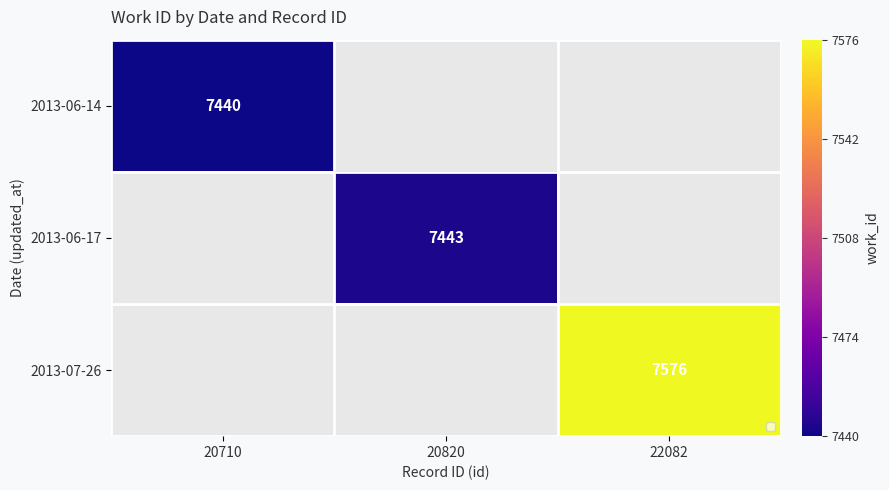

What is the total value across all series at 20820?

7443